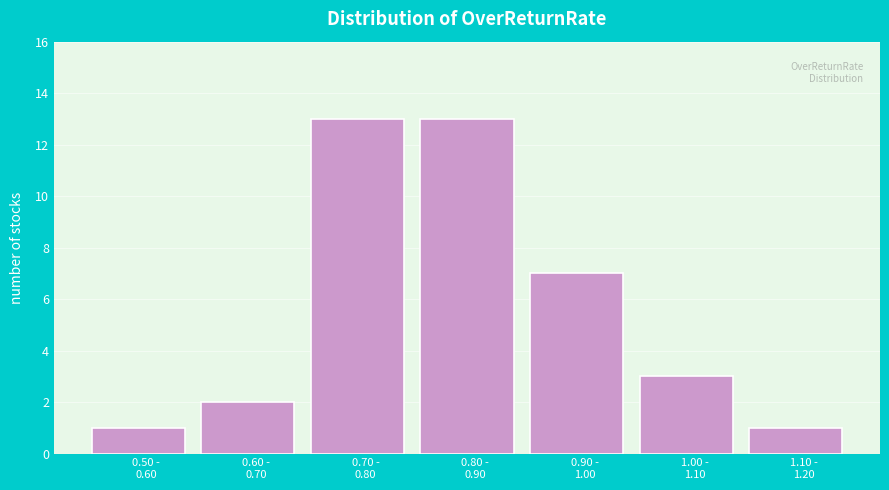

Reading left to right, list all the values displayed in this chart.

1	2	13	13	7	3	1